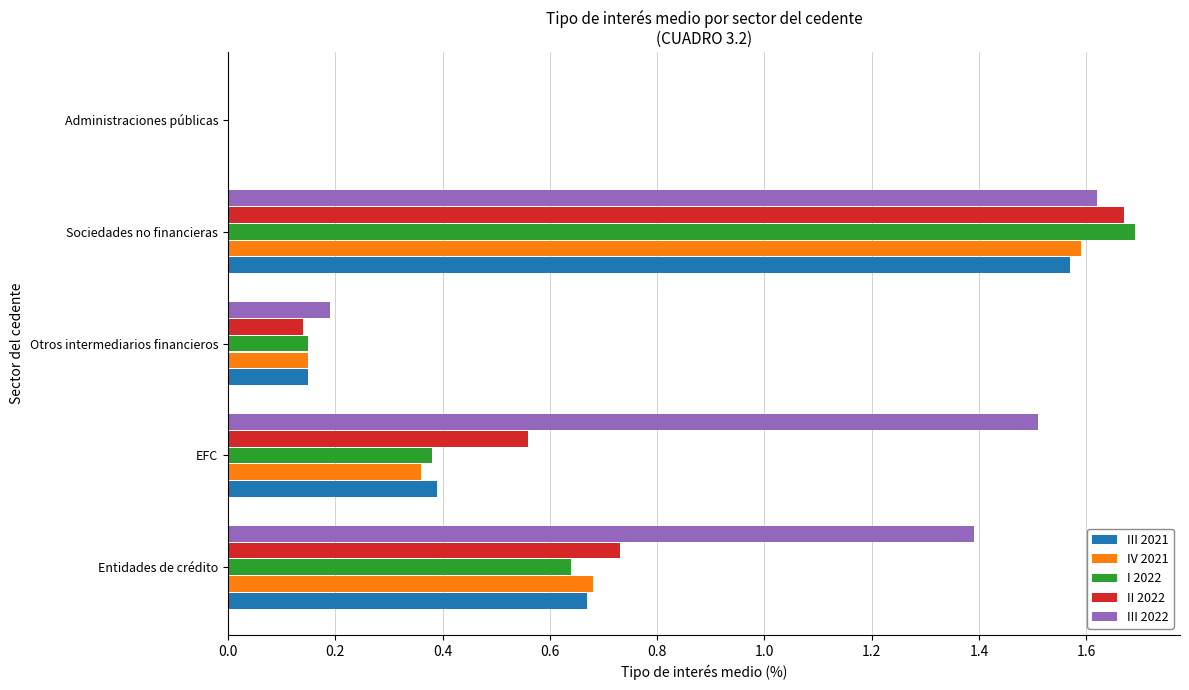

What is the sum of the II 2022 values at Entidades de crédito and EFC?

1.3